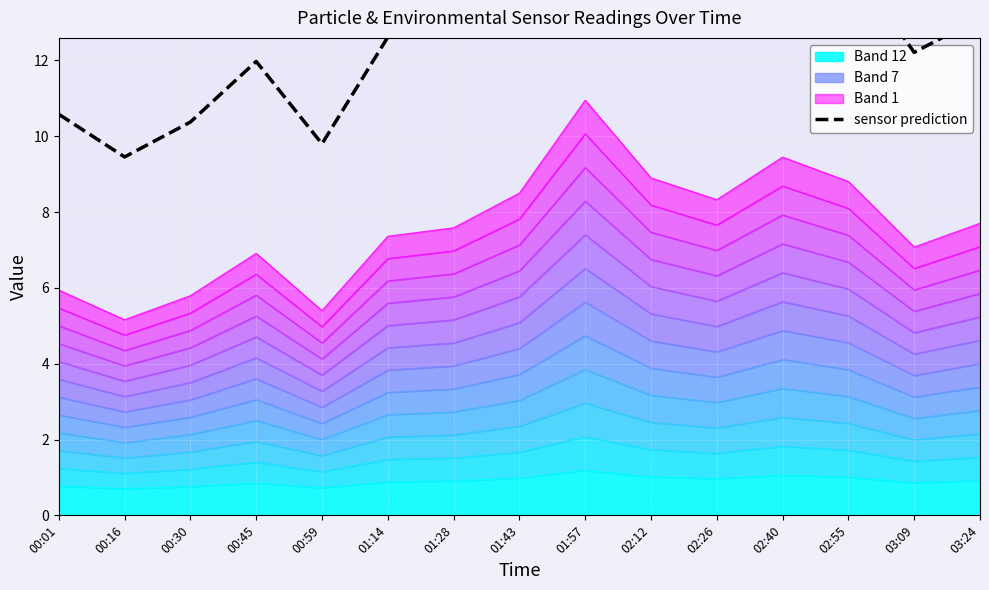

What is the label of the 11th point from the right?

00:59